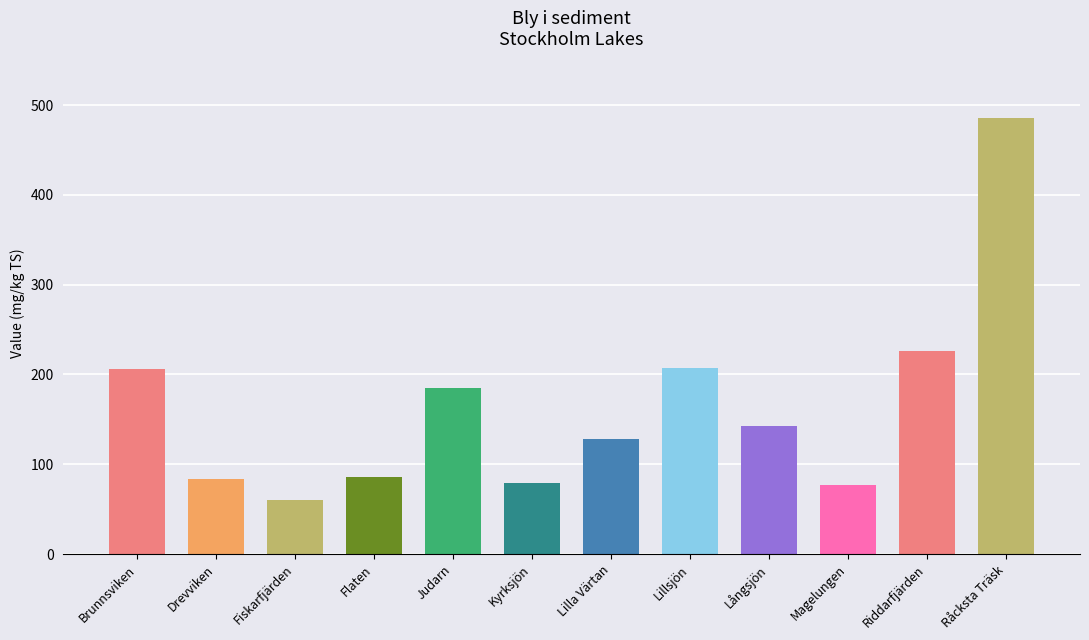

How many data points are less than 142?

6